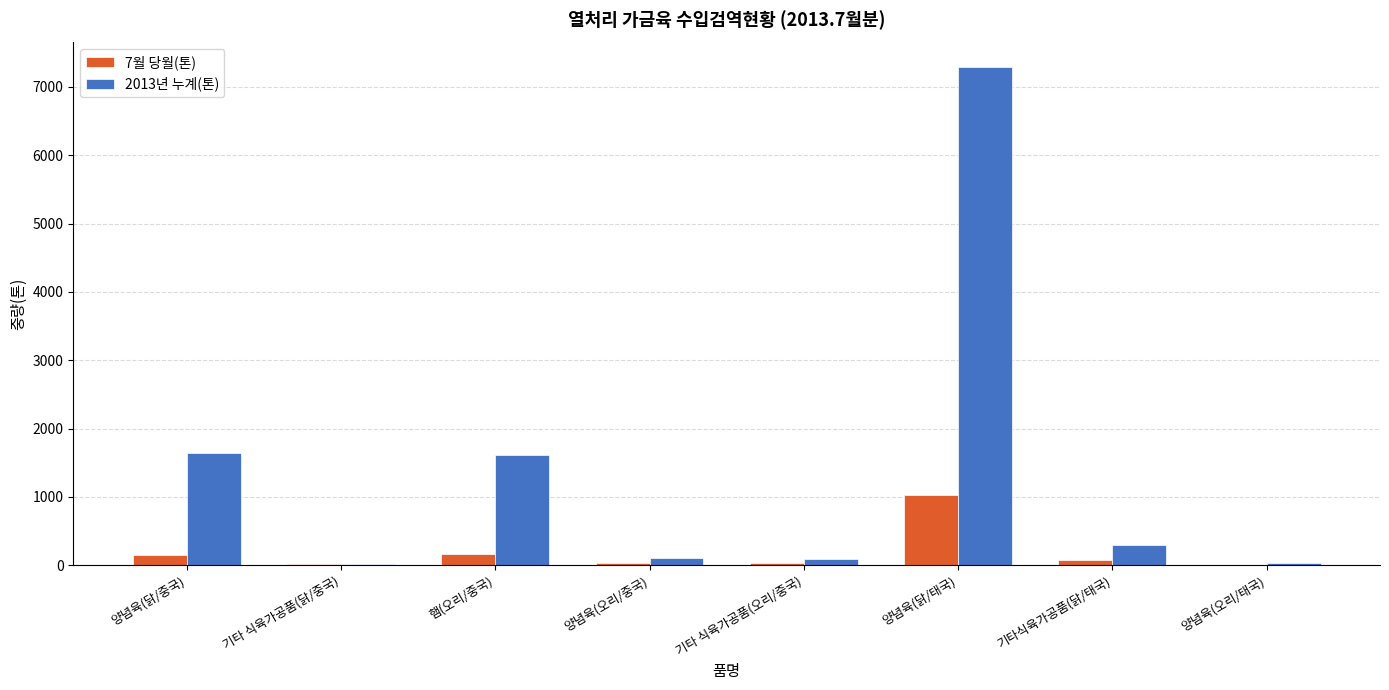

Are the bars horizontal?

No